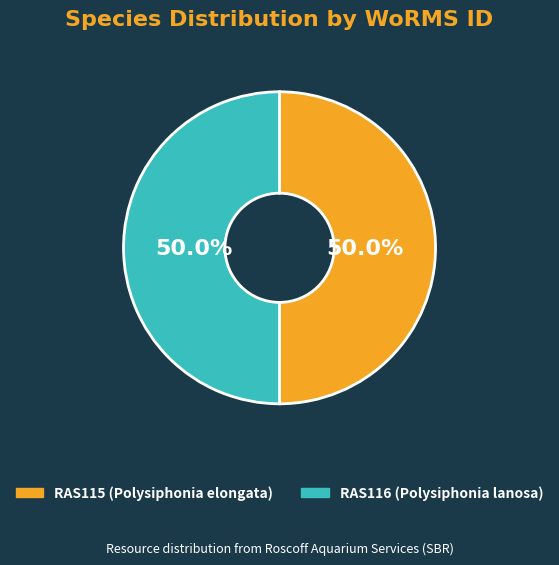

What is the ratio of the value at RAS115 (Polysiphonia elongata) to the value at RAS116 (Polysiphonia lanosa)?

1.0